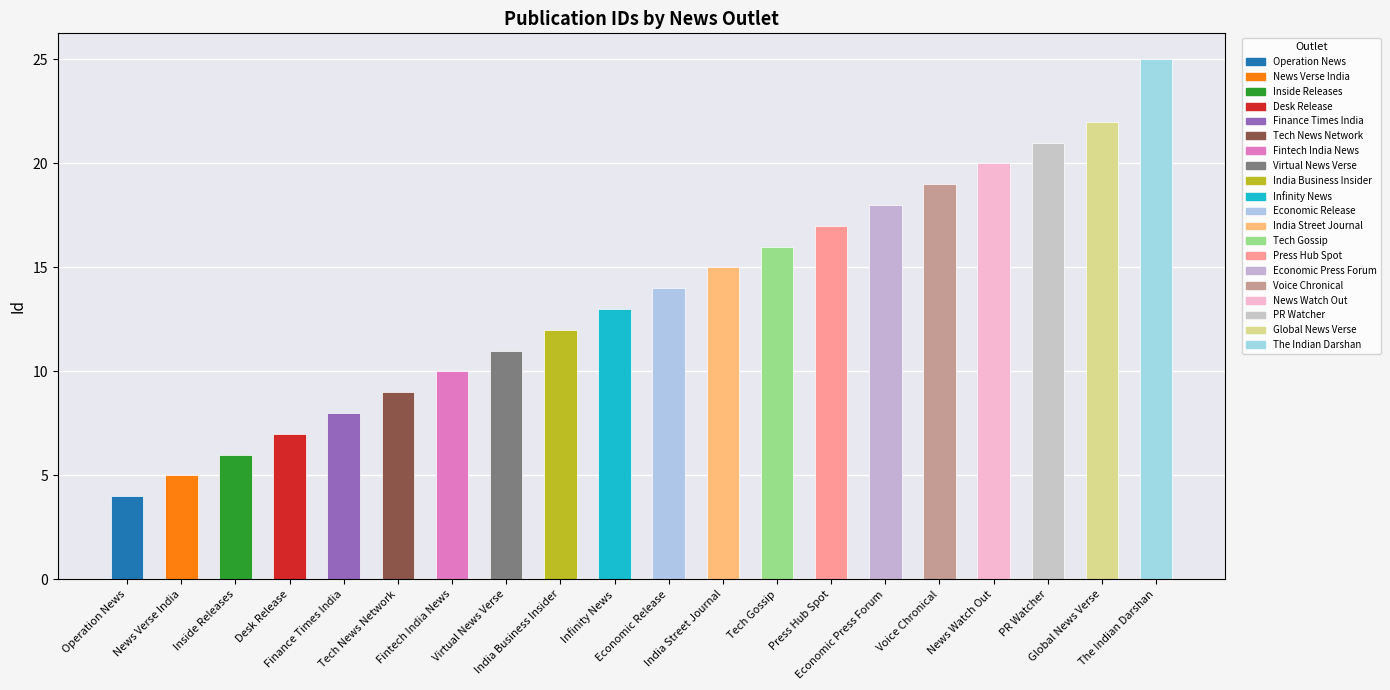

List the labels in order of value, largest first.

The Indian Darshan, Global News Verse, PR Watcher, News Watch Out, Voice Chronical, Economic Press Forum, Press Hub Spot, Tech Gossip, India Street Journal, Economic Release, Infinity News, India Business Insider, Virtual News Verse, Fintech India News, Tech News Network, Finance Times India, Desk Release, Inside Releases, News Verse India, Operation News